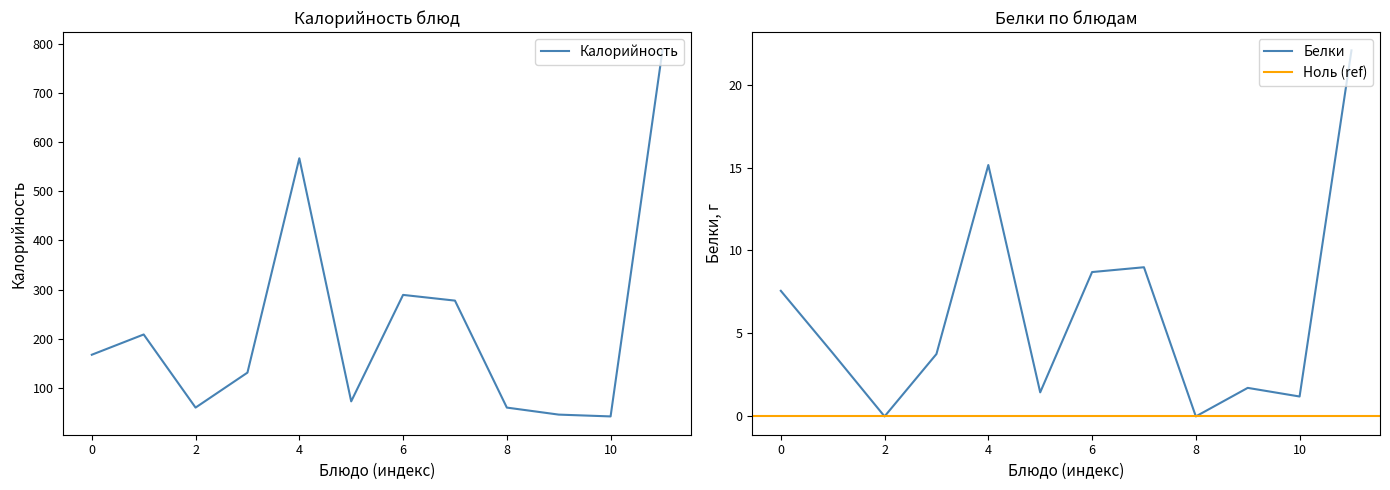

At how many categories does at least one series exceed 27?

12